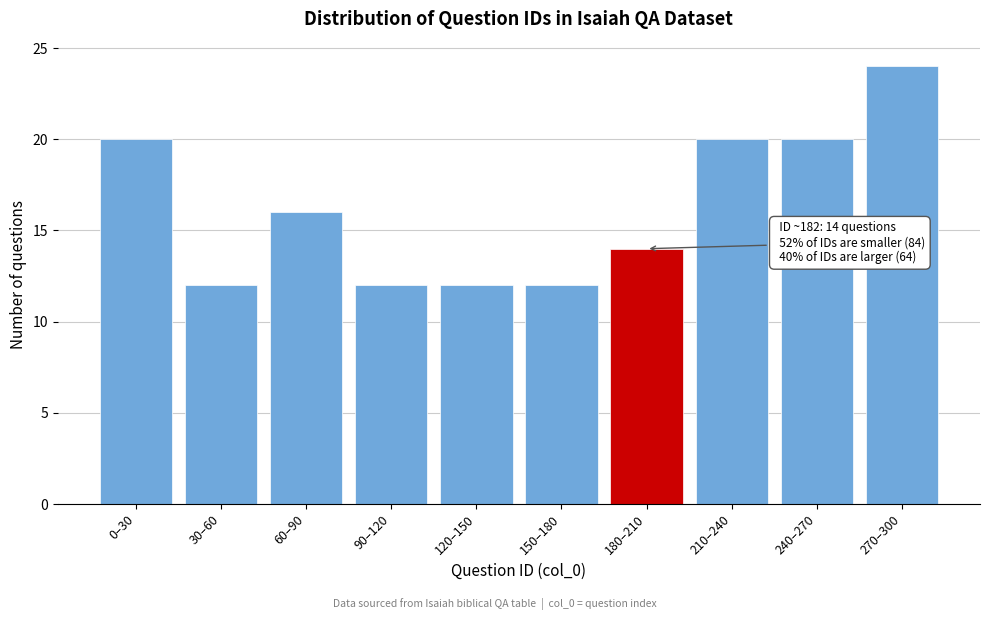

Reading left to right, extract all data points from this chart.

20	12	16	12	12	12	14	20	20	24